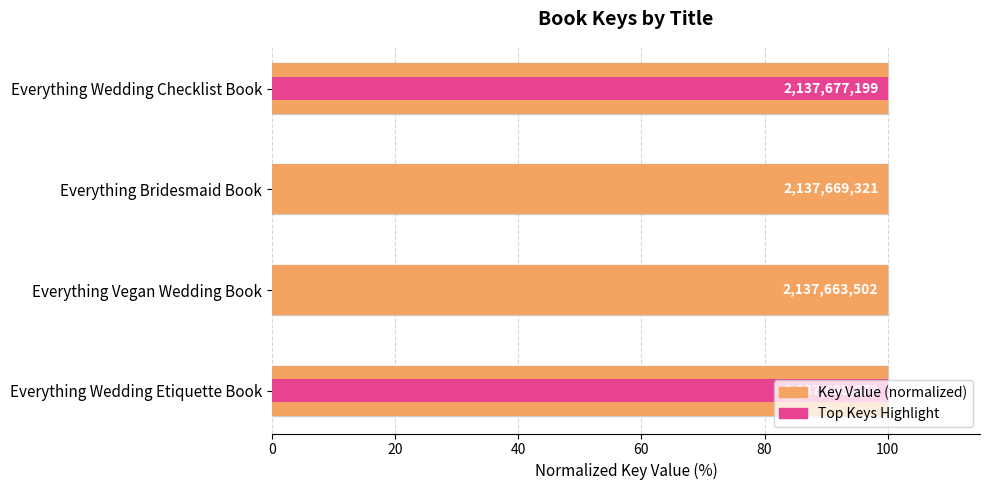

How many categories are shown in the chart?

4